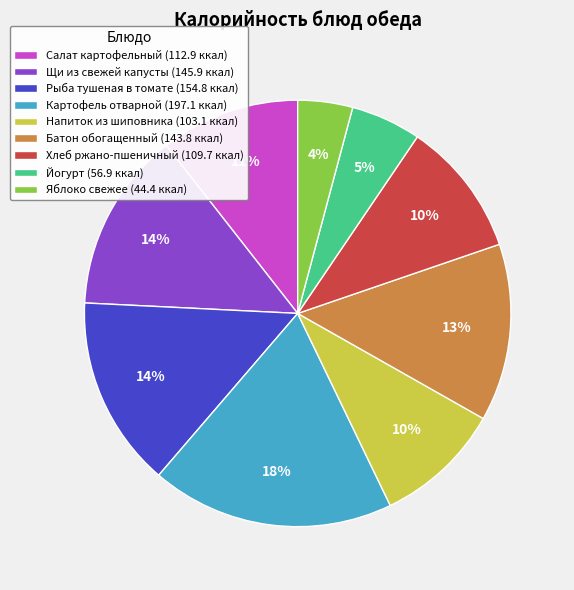

What is the ratio of the value at Йогурт (56.9 ккал) to the value at Хлеб ржано-пшеничный (109.7 ккал)?

0.5